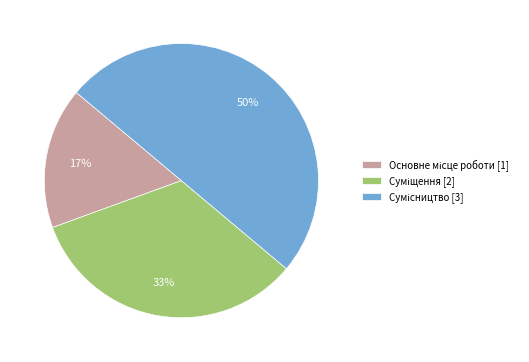

To the nearest percent, what is the average slice percentage?

33%